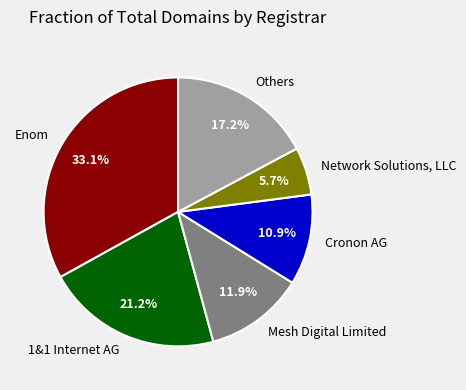

True or false: Cronon AG accounts for 11% of the total.

True